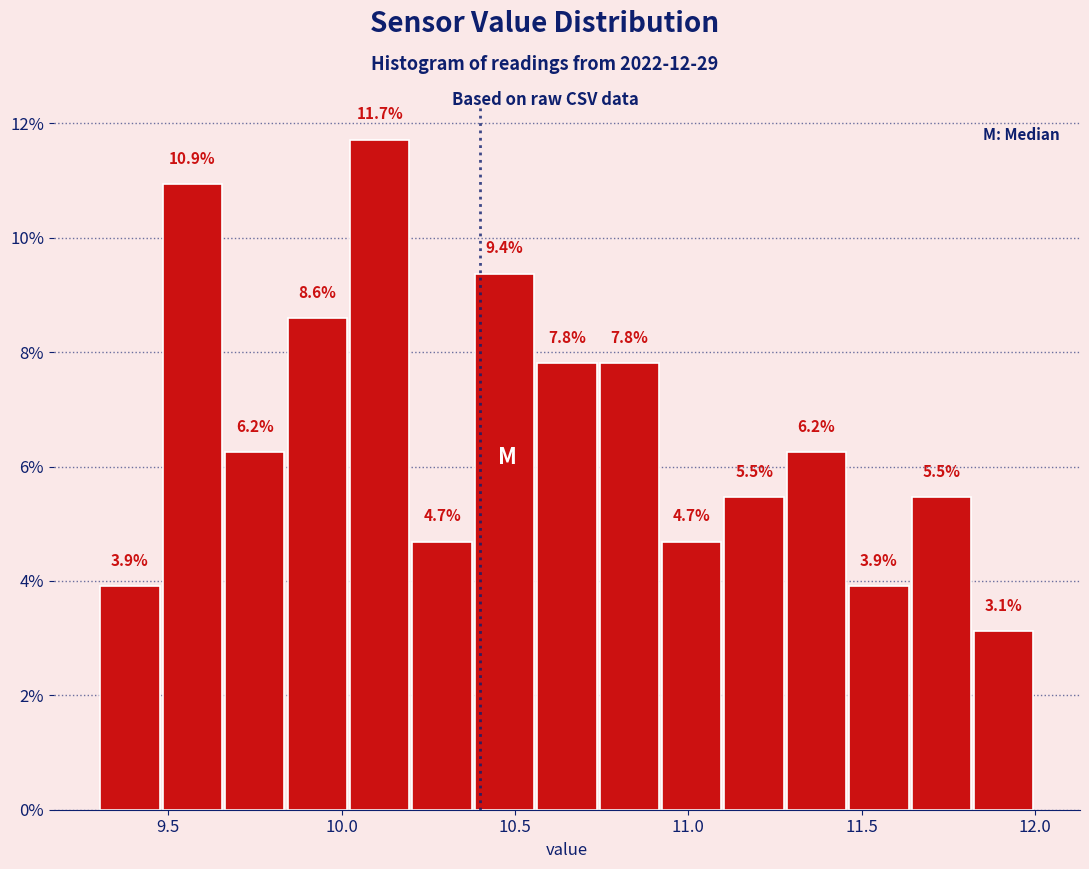

Around what value on the x-axis is the tallest bar? Give the approximate position of its centre, as read against the axis.

10.10